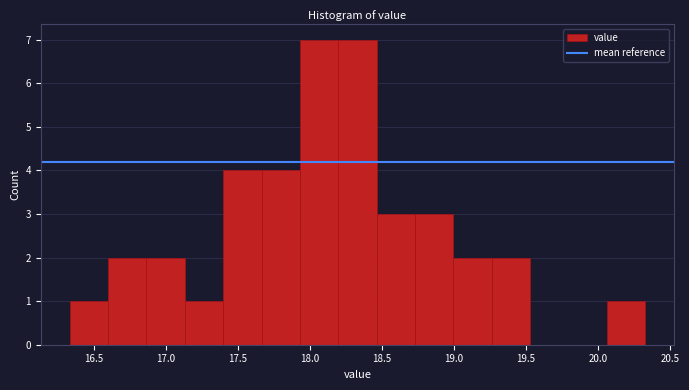

Reading left to right, transcribe this chart: for each bar, give the range it covers on the x-axis and its height. Neither the bar edges nor the heights are printed on the chart, so give them approximately, as read against the axes.

16.35 to 16.60: 1
16.60 to 16.85: 2
16.85 to 17.15: 2
17.15 to 17.40: 1
17.40 to 17.65: 4
17.65 to 17.95: 4
17.95 to 18.20: 7
18.20 to 18.45: 7
18.45 to 18.75: 3
18.75 to 19.00: 3
19.00 to 19.25: 2
19.25 to 19.55: 2
19.55 to 19.80: 0
19.80 to 20.05: 0
20.05 to 20.35: 1